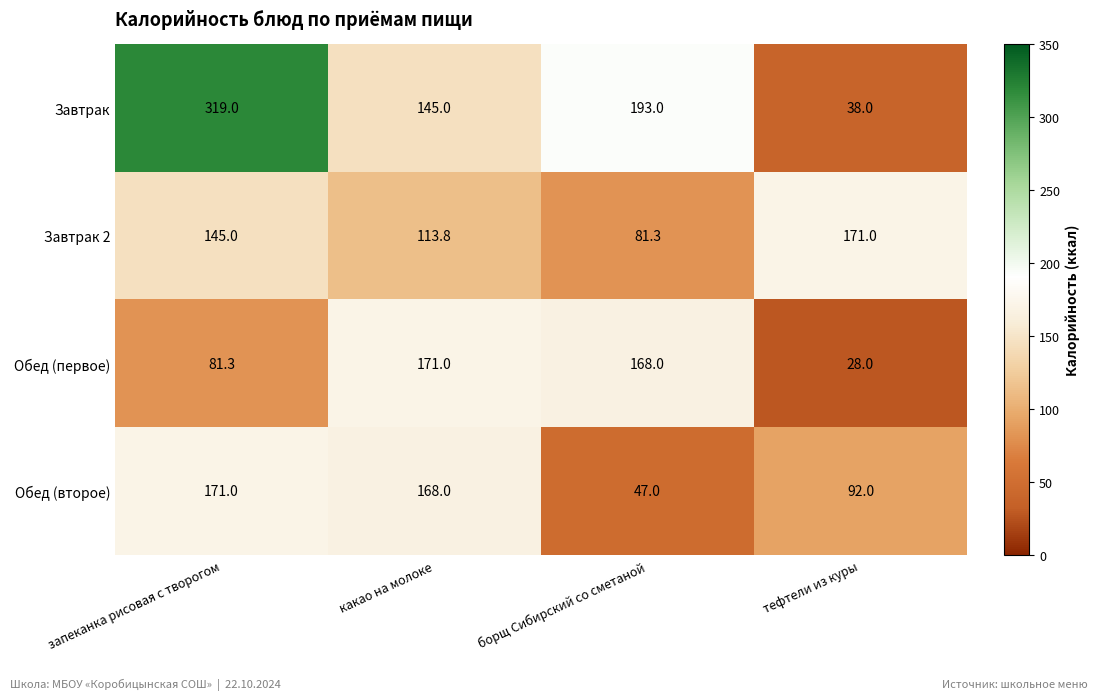

What is the difference between the second highest and minimum values in the Обед (первое) series?

140.0